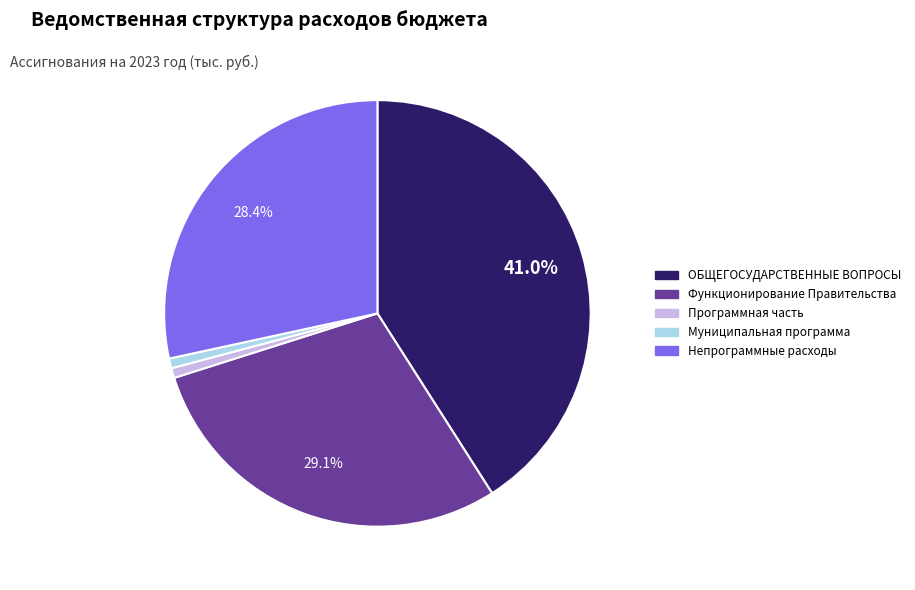

Is there a majority slice in this chart?

No